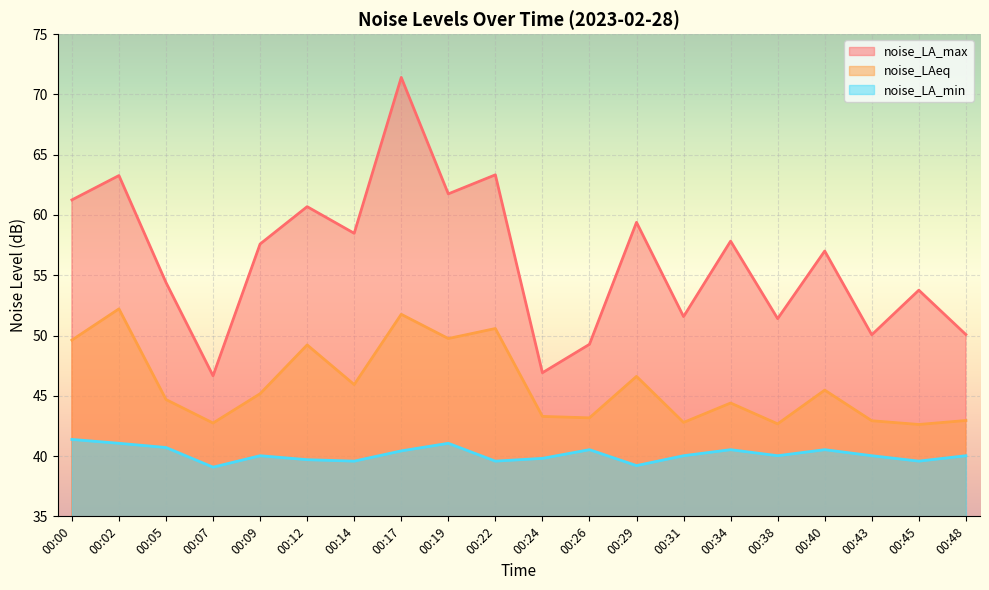

True or false: noise_LA_max and noise_LA_min intersect in this chart.

False